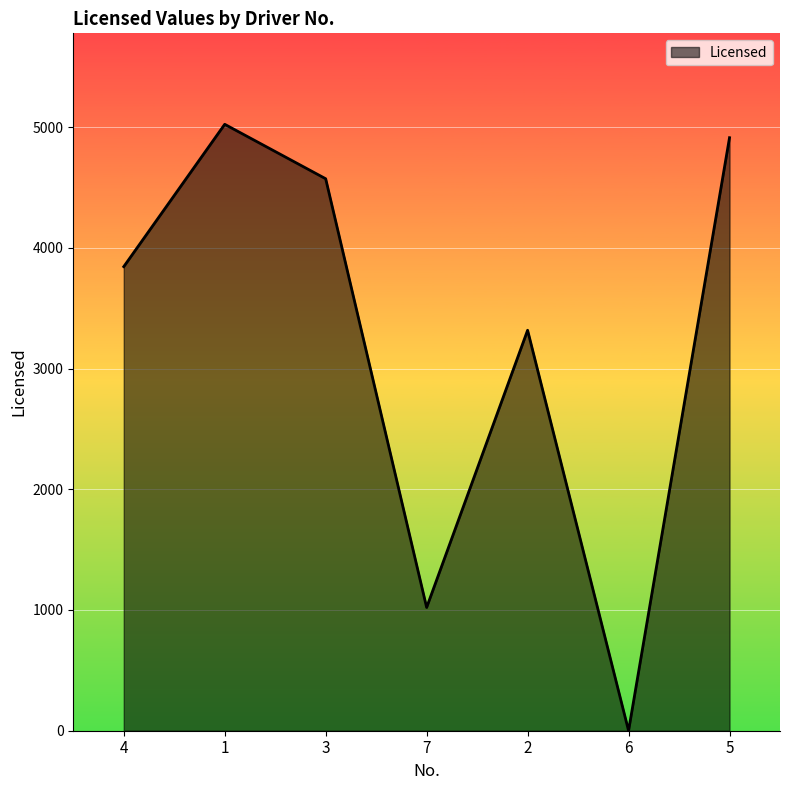

True or false: the data shows 478 at 7.

False